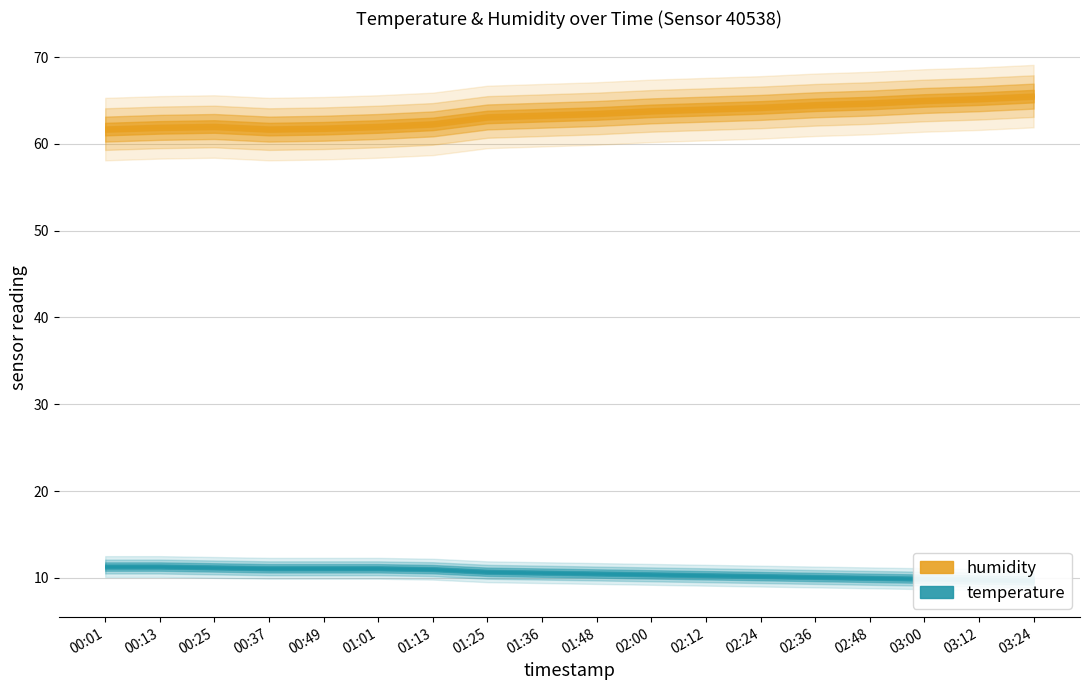

True or false: temperature and humidity cross at least once.

False